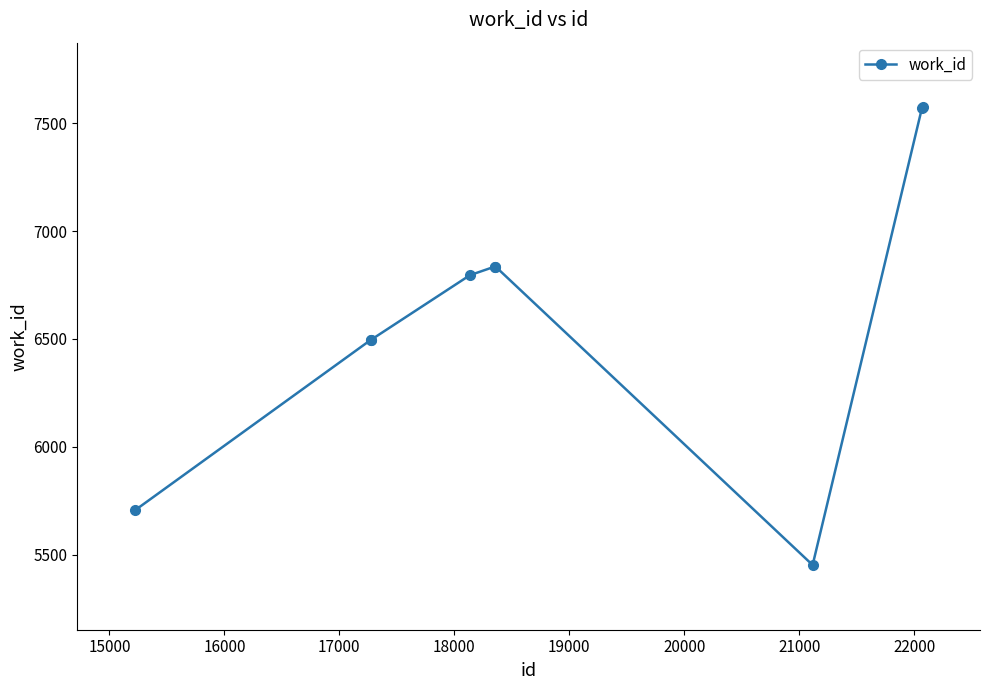

What is the minimum value shown in the chart?

5452